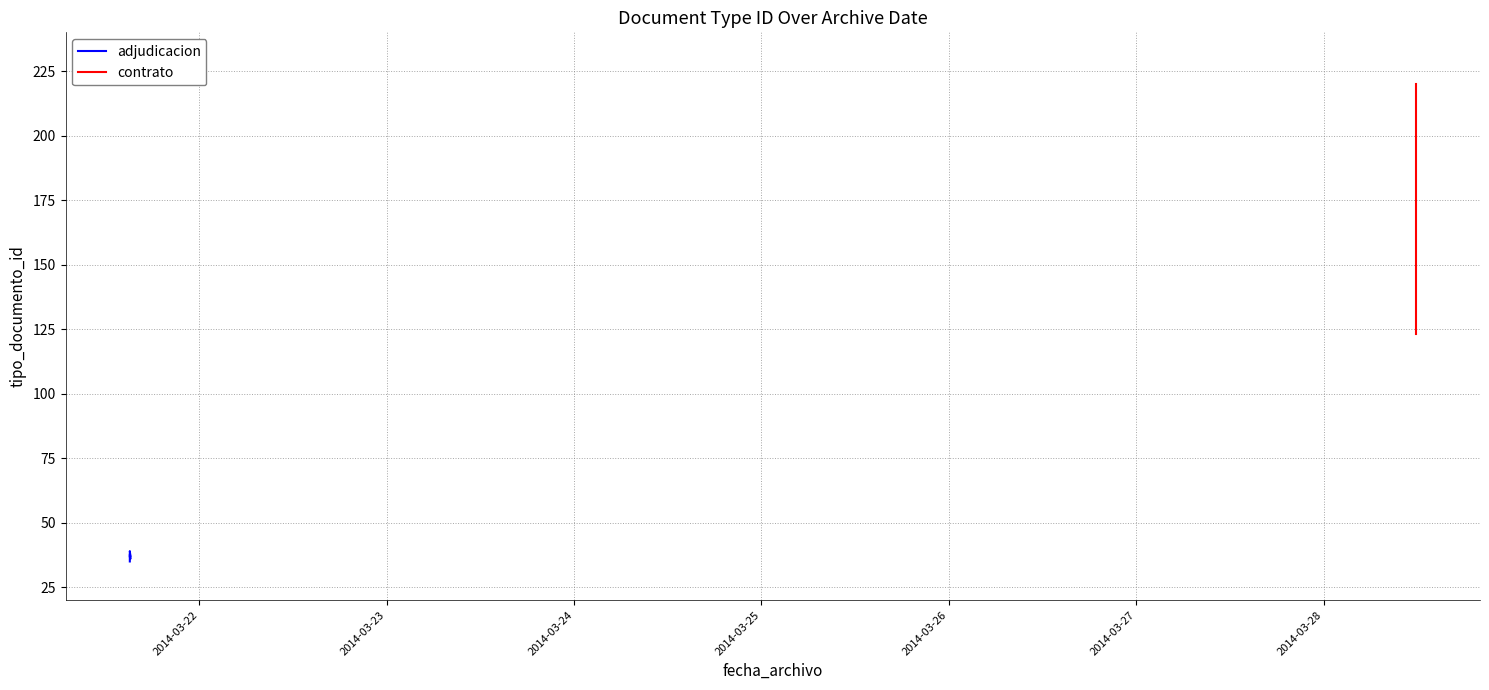

Count the values in the range 36 to 38.

4